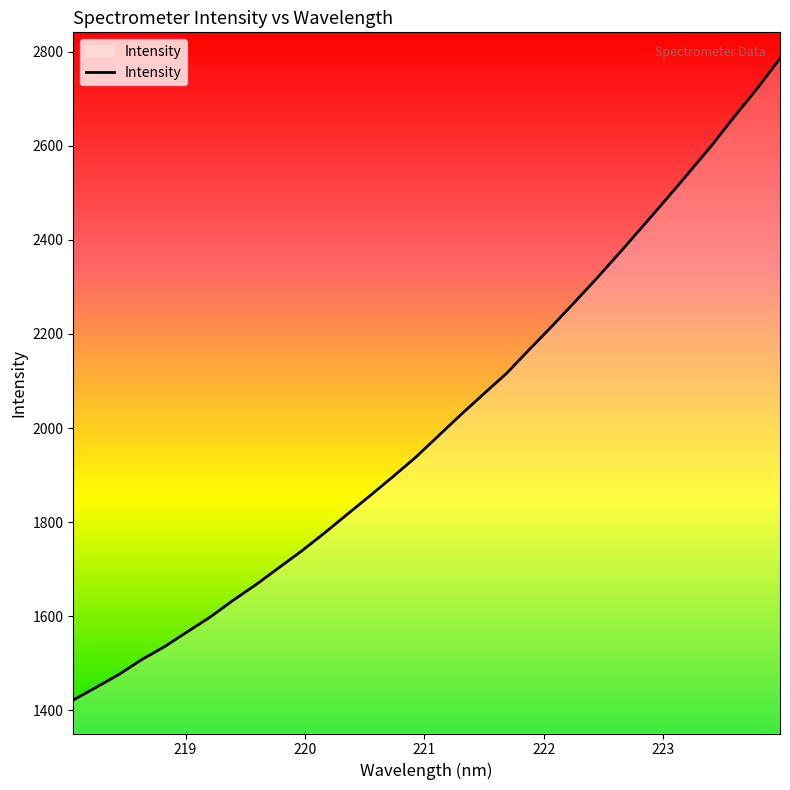

What is the smallest value displayed?

1421.7